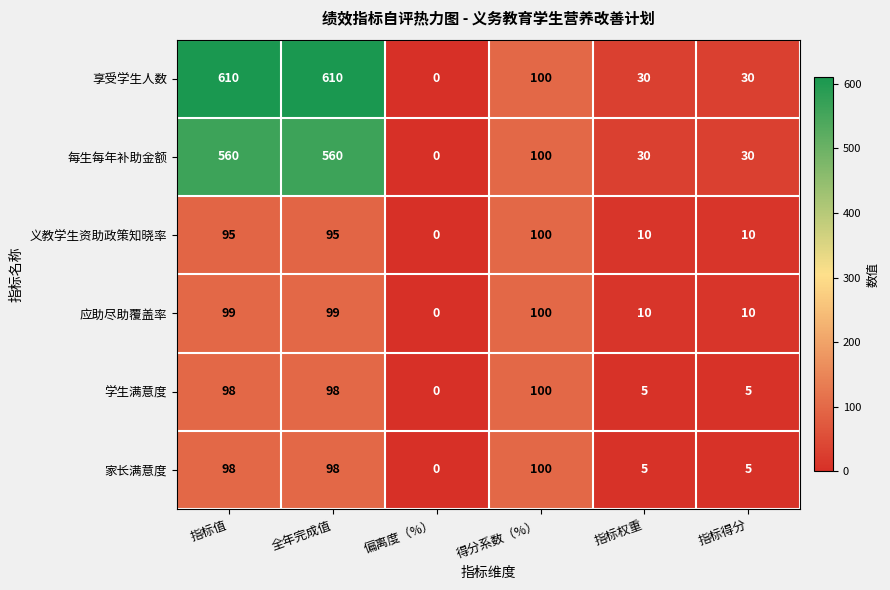

Where does the 享受学生人数 series first go above 100?

指标值